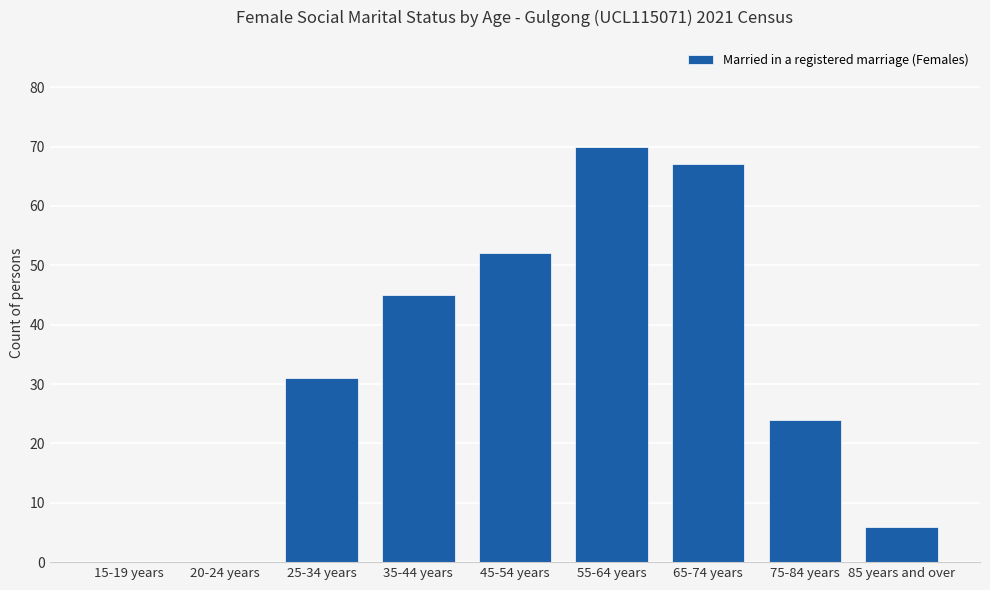

The value at 35-44 years is 64. True or false?

False